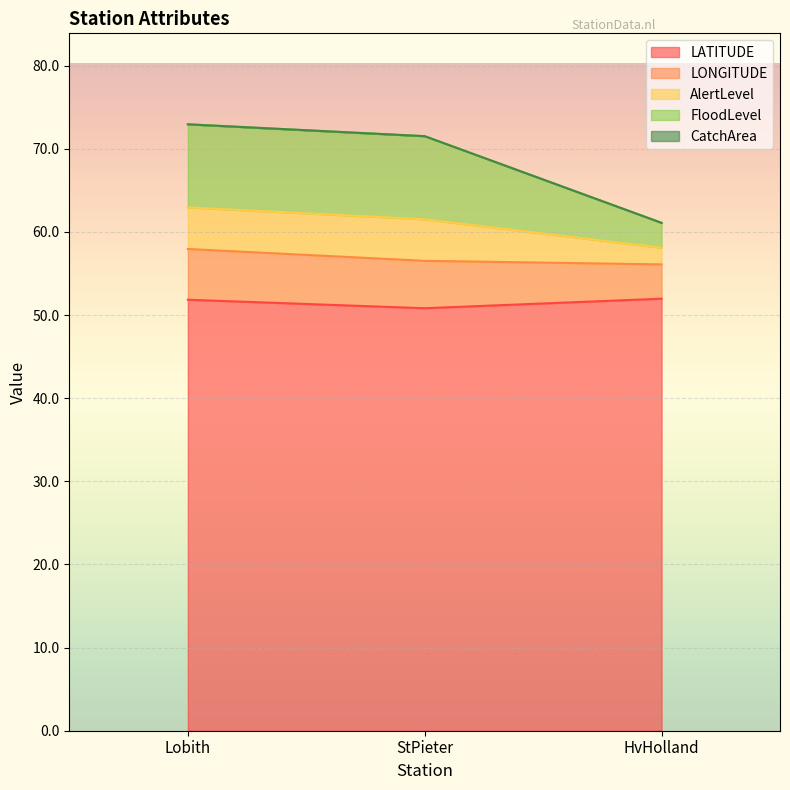

List the labels in order of LATITUDE value, largest first.

HvHolland, Lobith, StPieter